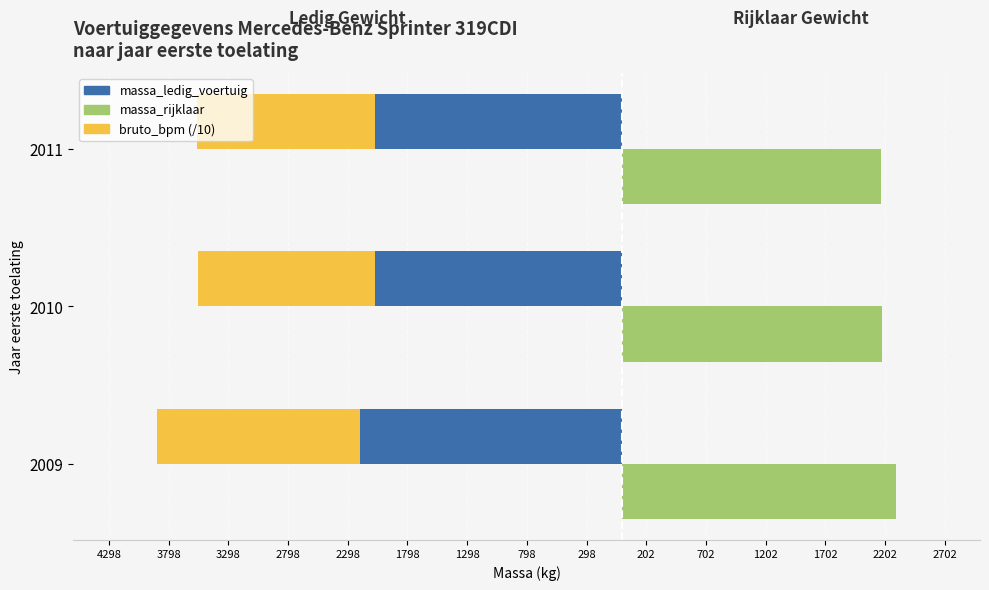

What is the maximum value shown in the chart?

2298.0